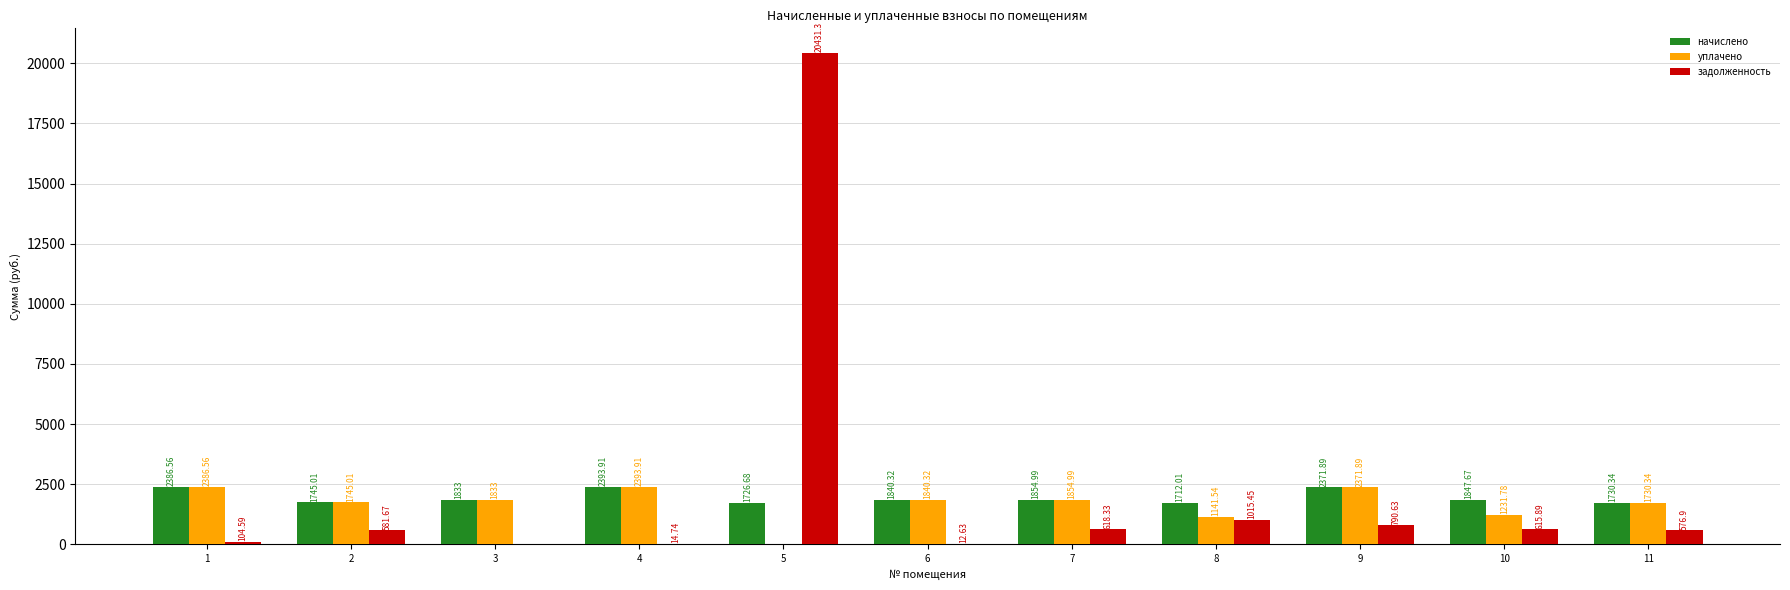

The value of уплачено at 11 is 1730.3. True or false?

True